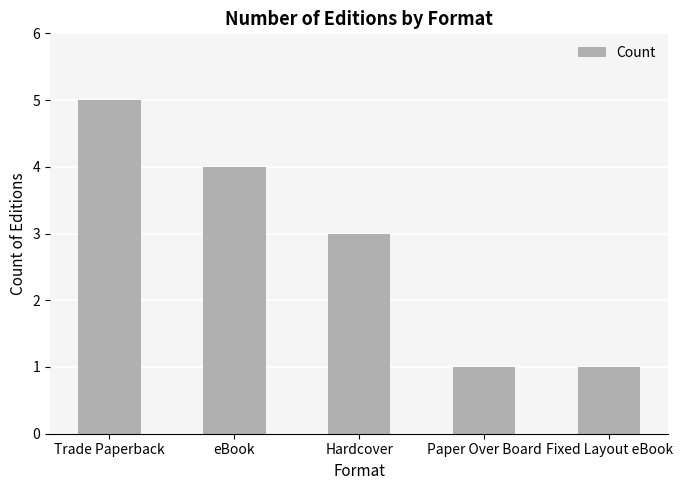

What is the maximum value shown in the chart?

5